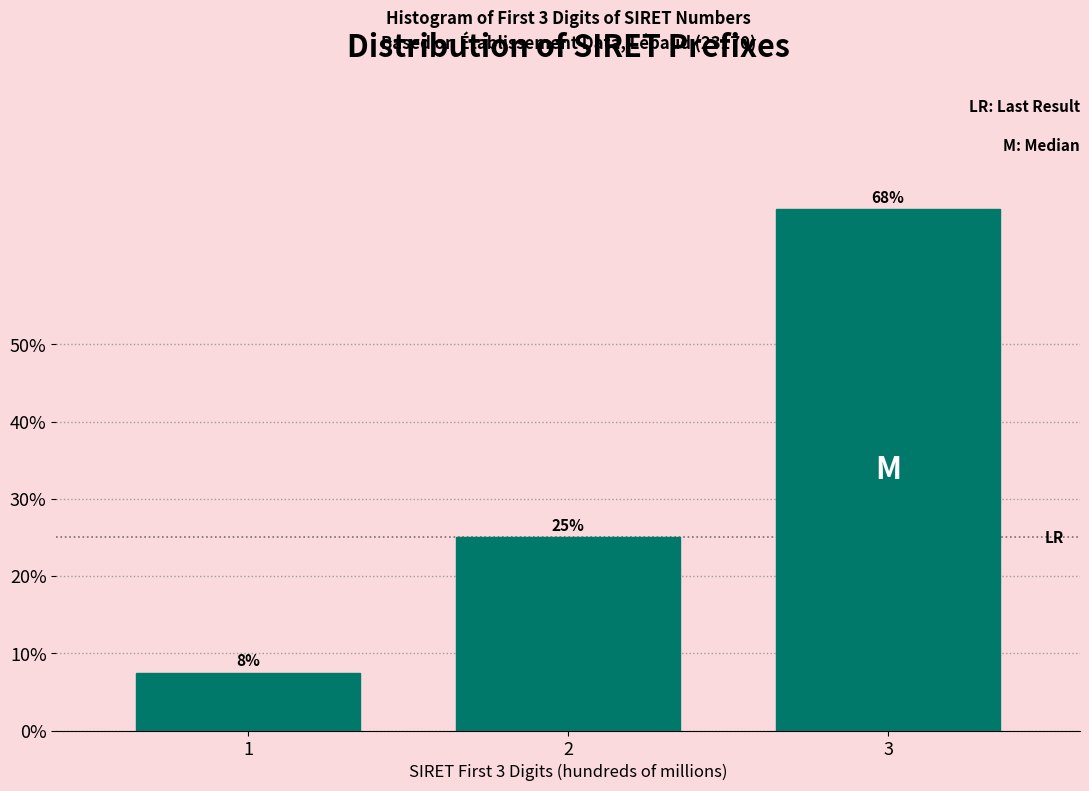

How many bars are there in total?

3